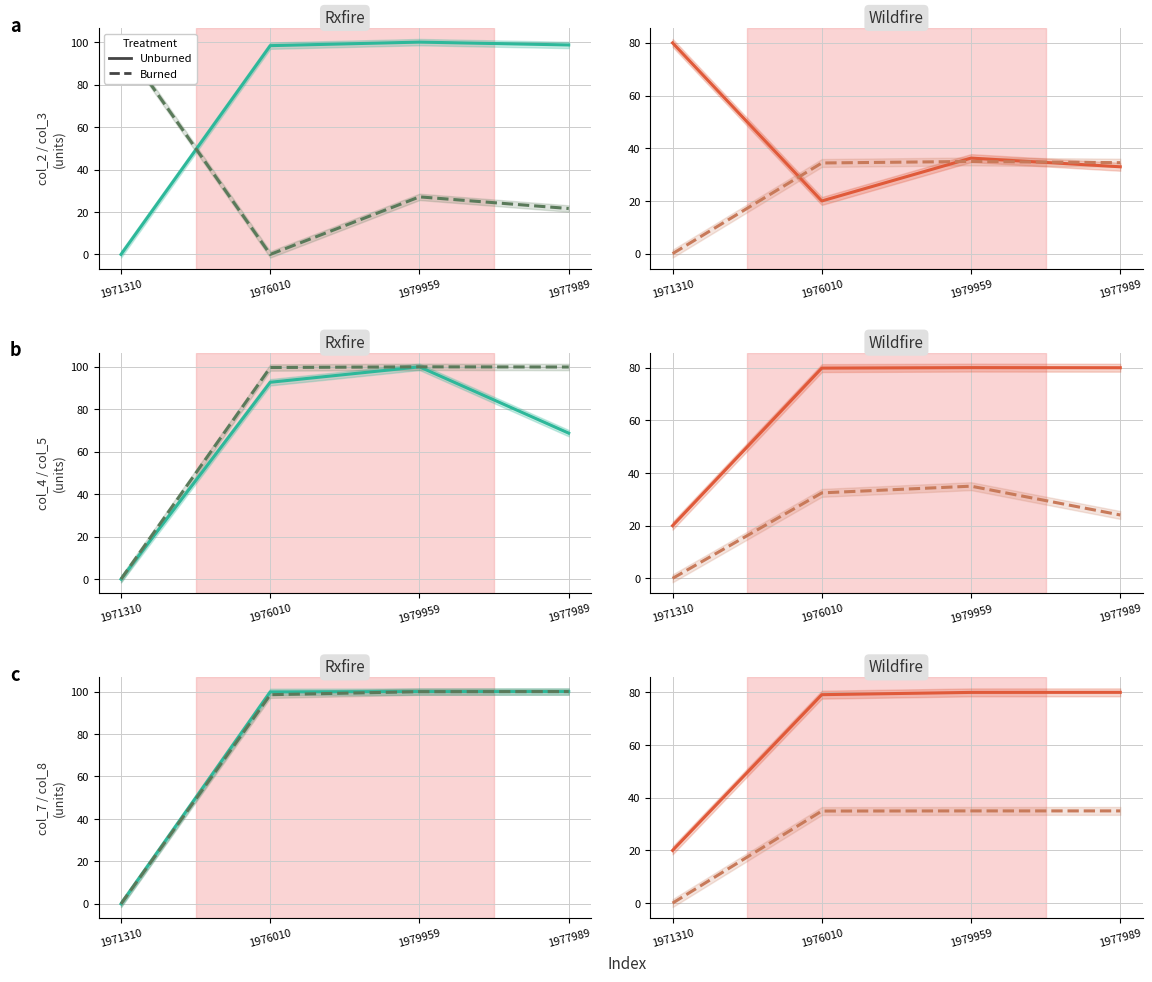

The Burned series shows -11.0 at 1971310. True or false?

False